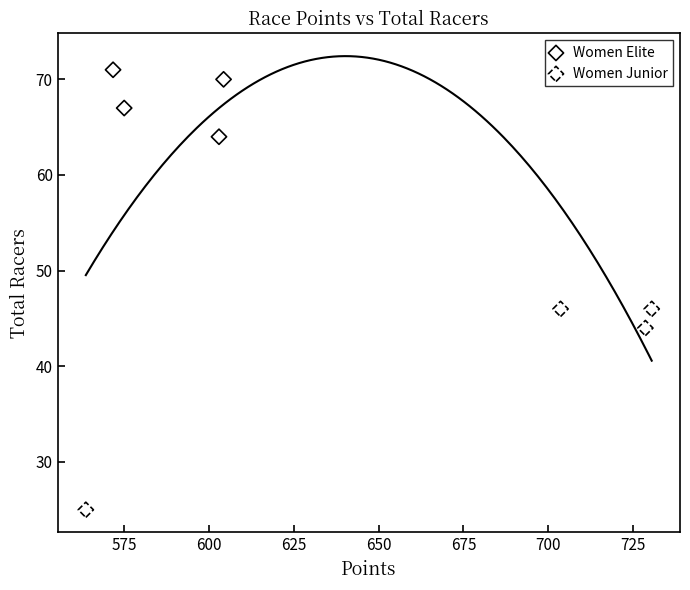

Which series contains the lowest Y value?

Women Junior